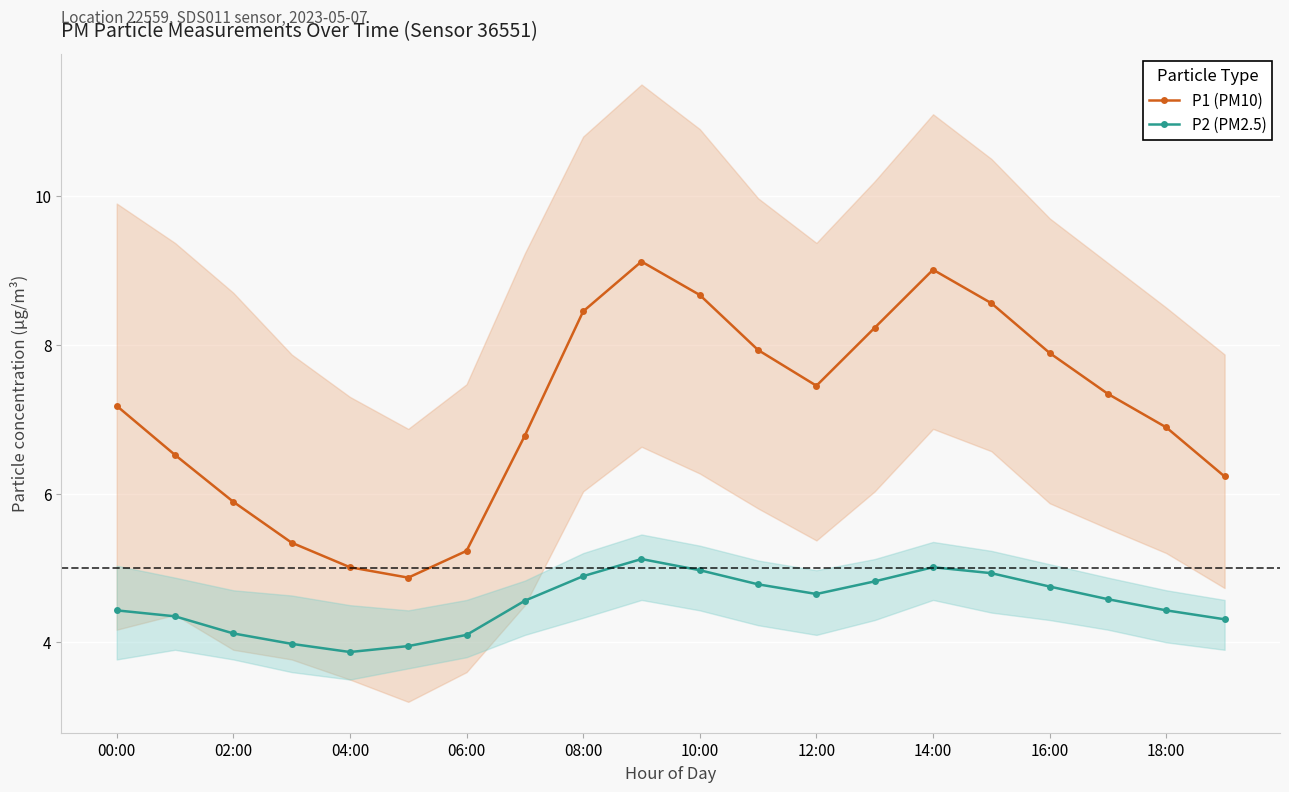

What is the minimum value for P1 (PM10)?

4.9